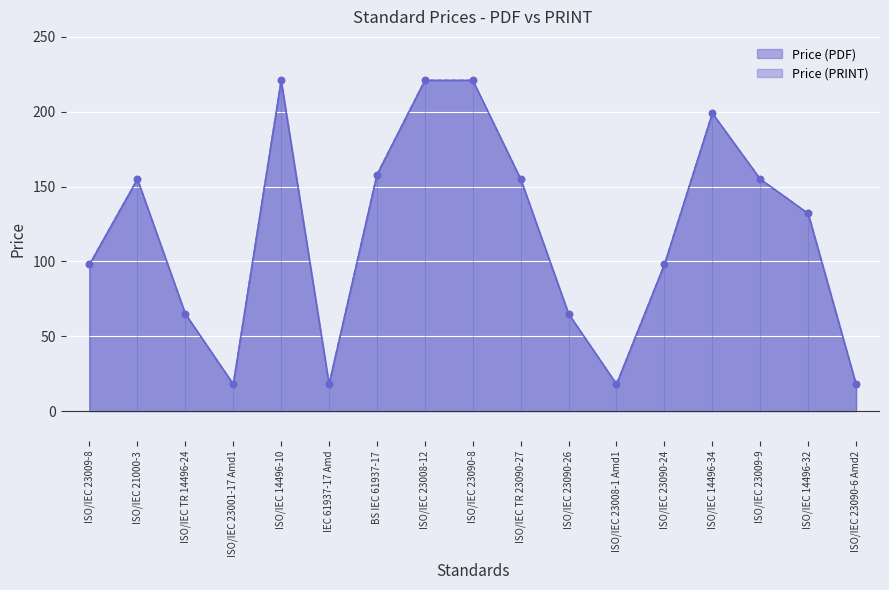

What are all the series names shown in the legend?

Price (PDF), Price (PRINT)